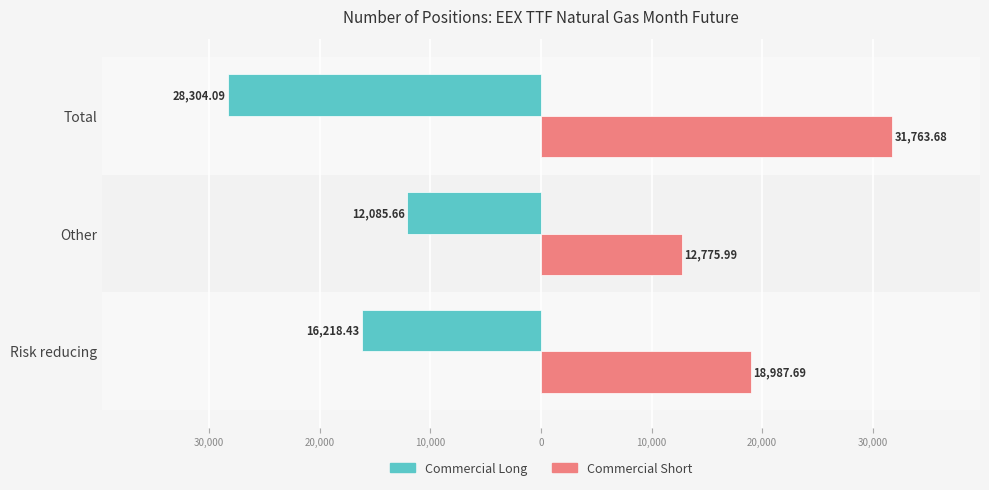

Which series has the largest total across all categories?

Commercial Short